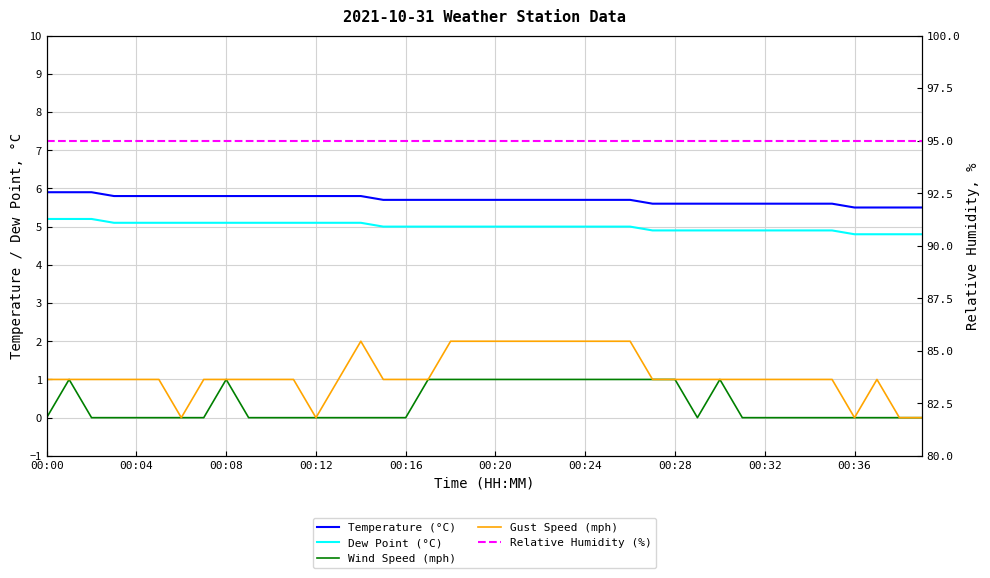

Is this an area chart (filled region under the line)?

No